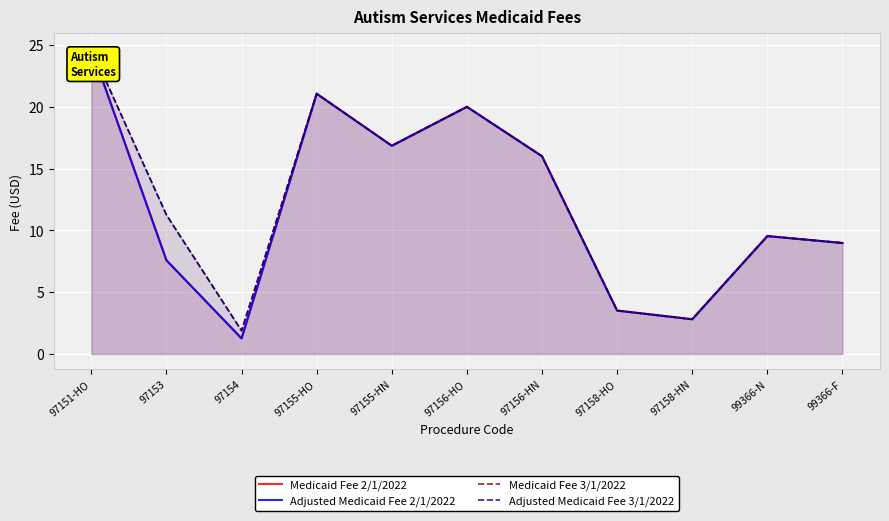

True or false: Medicaid Fee 3/1/2022 and Adjusted Medicaid Fee 3/1/2022 cross at least once.

False